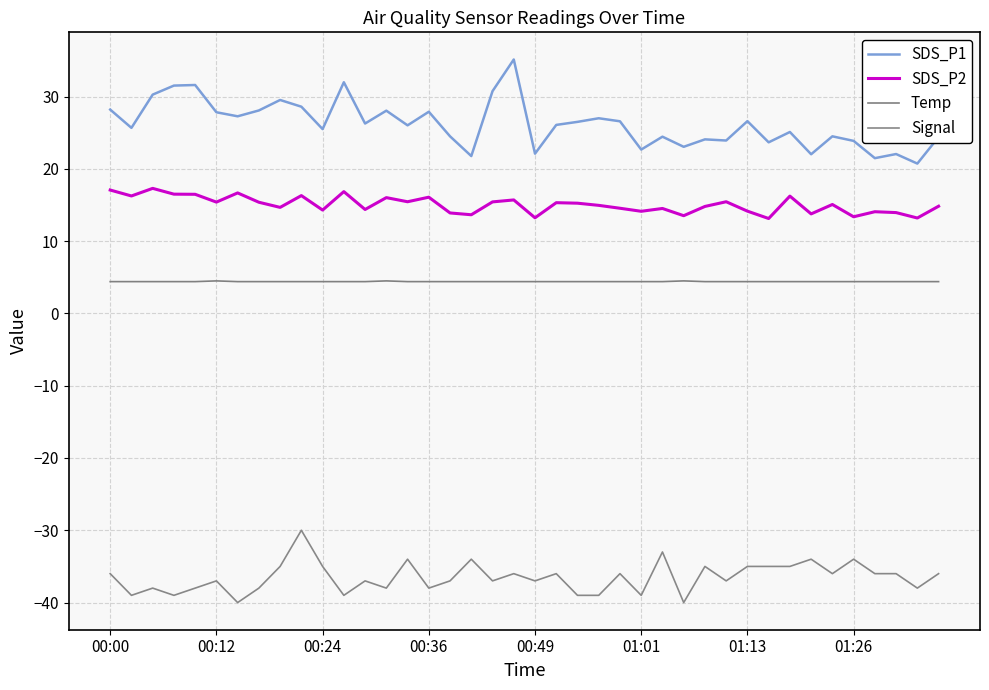

True or false: Temp and Signal cross at least once.

False